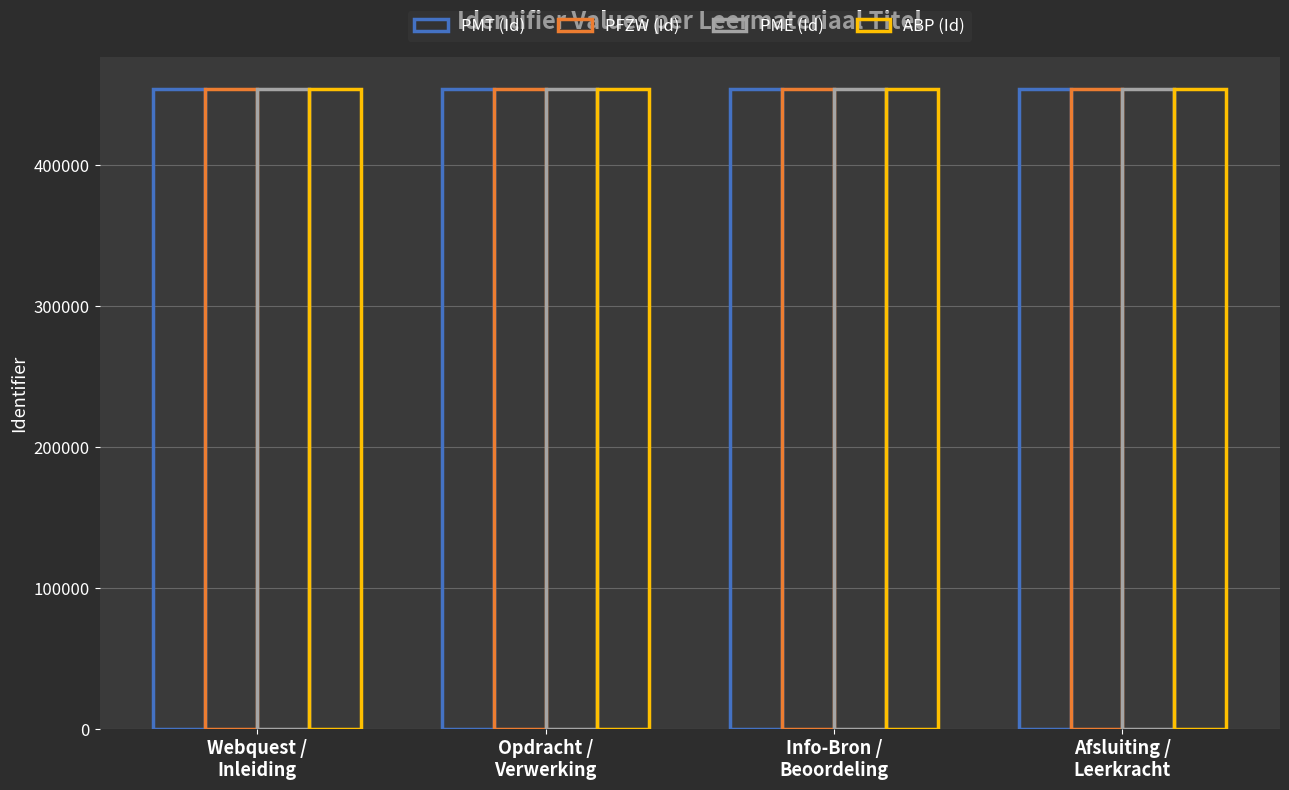

How many bars are there in total?

16